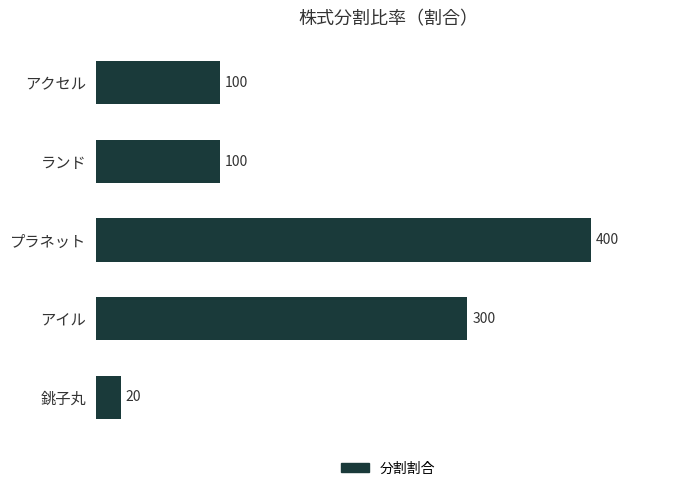

Reading top to bottom, extract all data points from this chart.

アクセル=100	ランド=100	プラネット=400	アイル=300	銚子丸=20